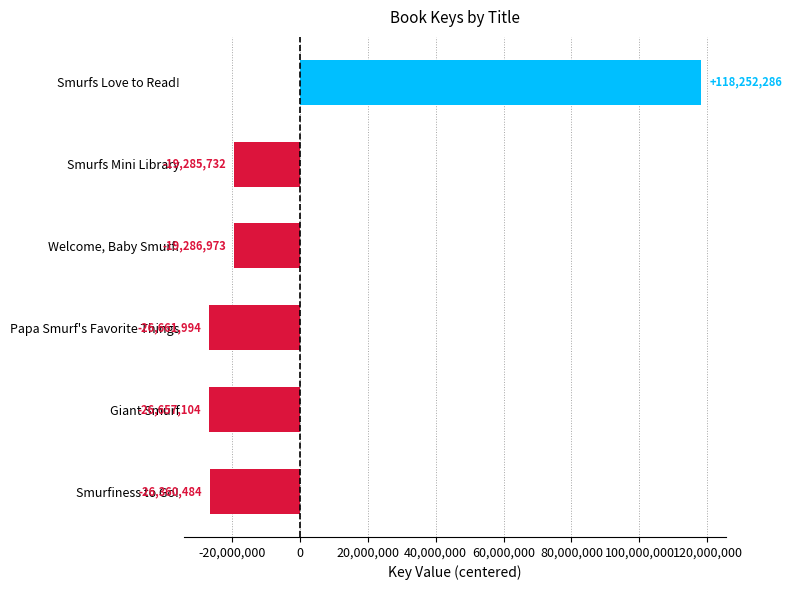

Where is the data nearest to the value 45795146?

Smurfs Mini Library